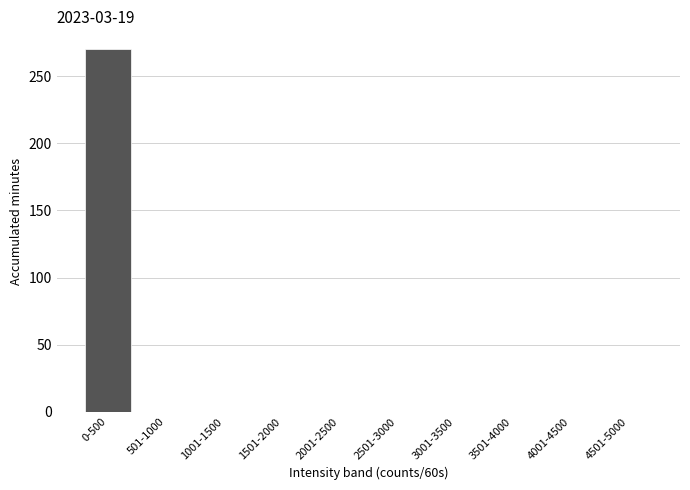

Reading left to right, what are all the values shown in this chart?

0-500=270	501-1000=0	1001-1500=0	1501-2000=0	2001-2500=0	2501-3000=0	3001-3500=0	3501-4000=0	4001-4500=0	4501-5000=0